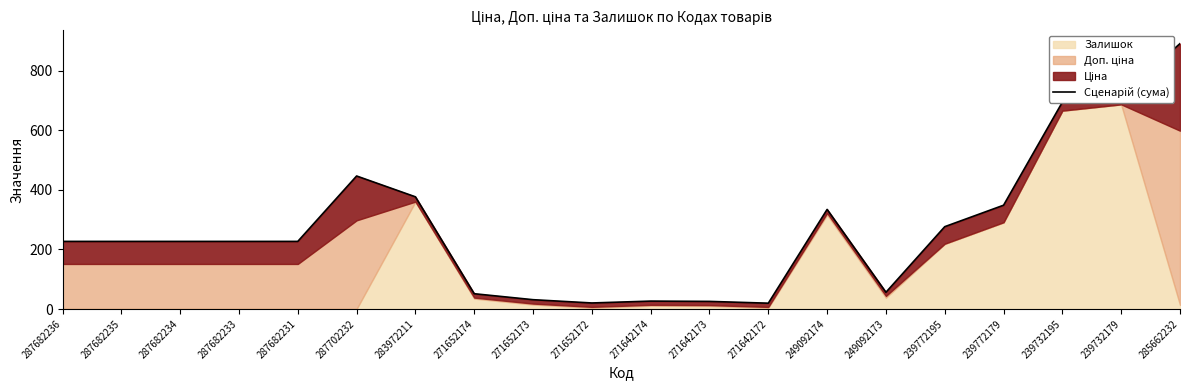

Count the number of values greater than 226.

13